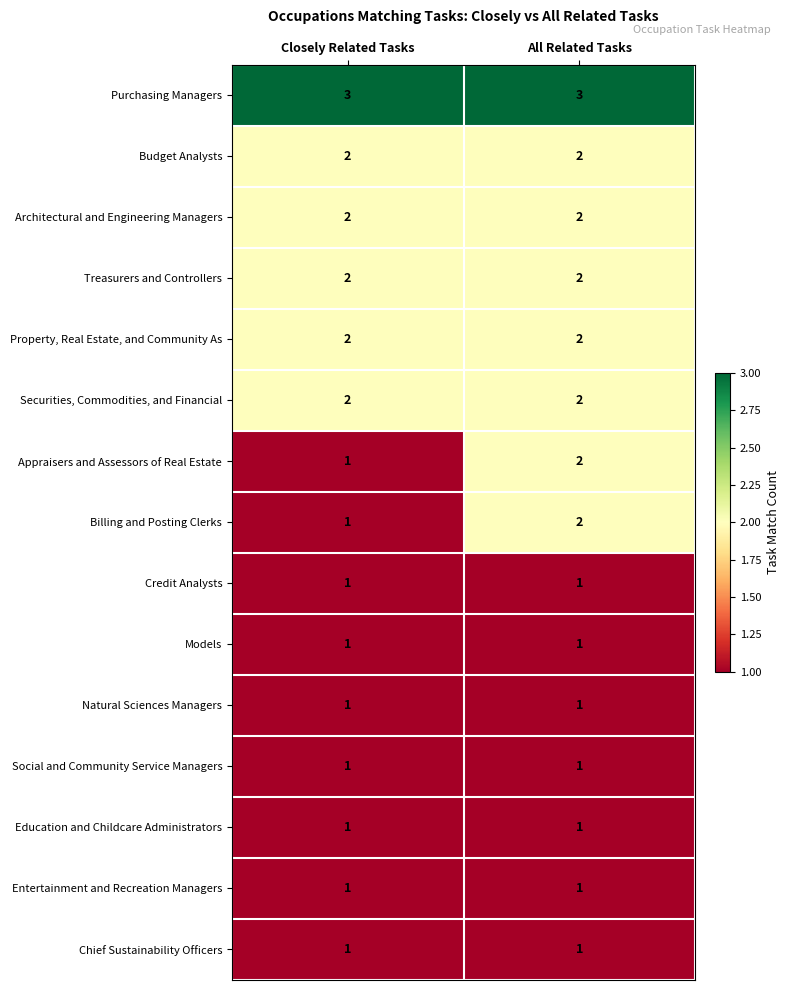

Is it true that Budget Analysts equals 2 at Closely Related Tasks?

True